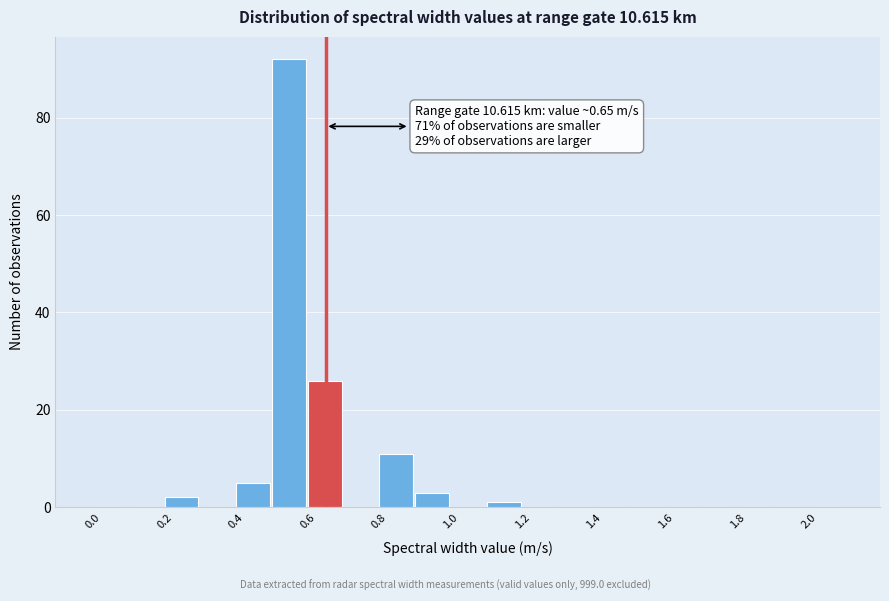

Over which range of the x-axis is the bar tallest?

0.5 to 0.6